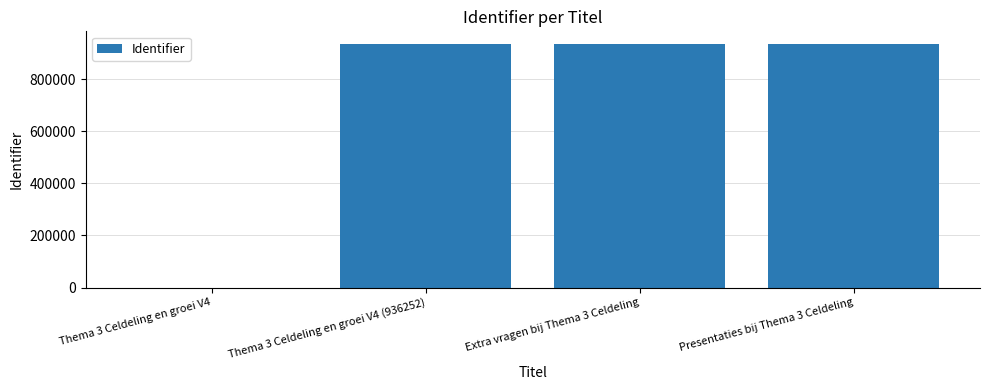

What is the change in value from Extra vragen bij Thema 3 Celdeling to Presentaties bij Thema 3 Celdeling?

-1